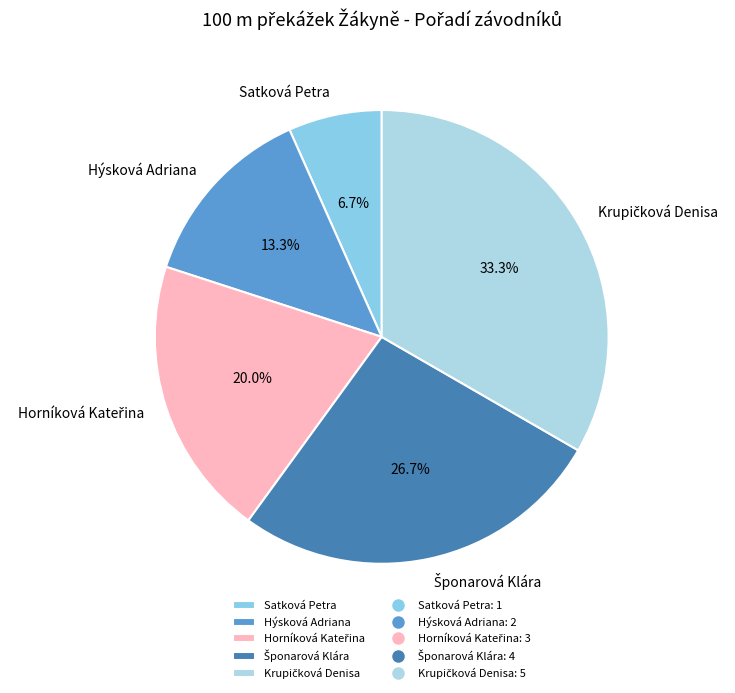

The Satková Petra slice represents 1% of the pie. True or false?

False